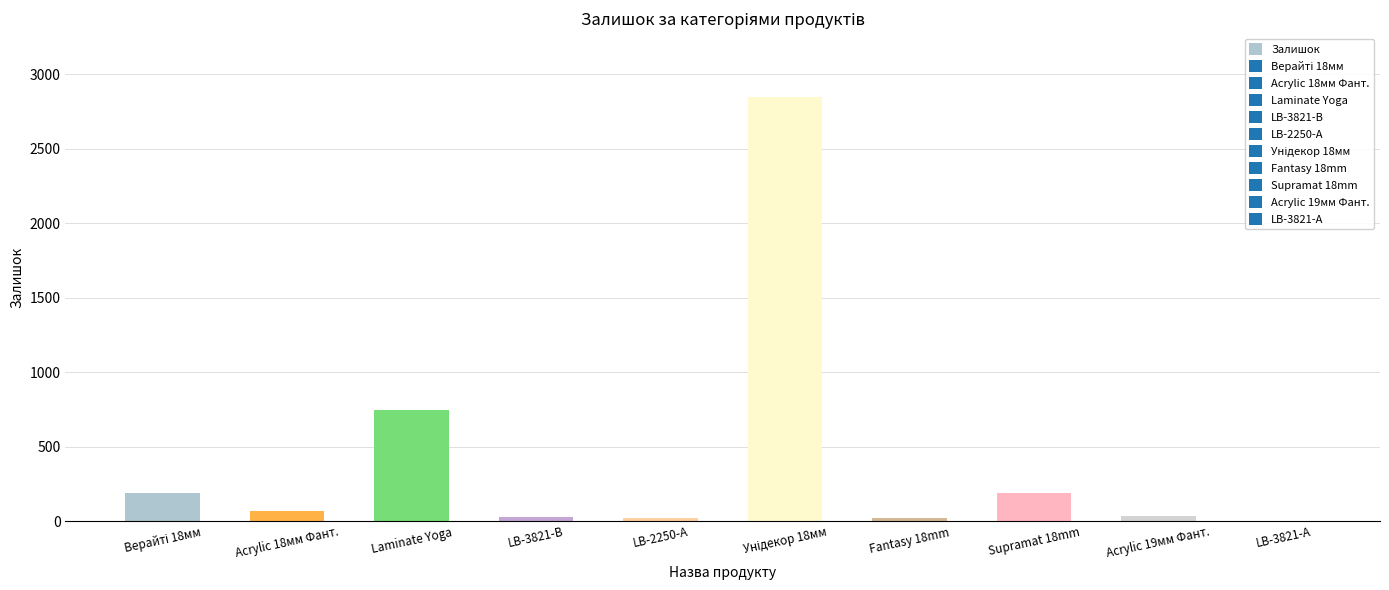

How many categories are shown in the chart?

10